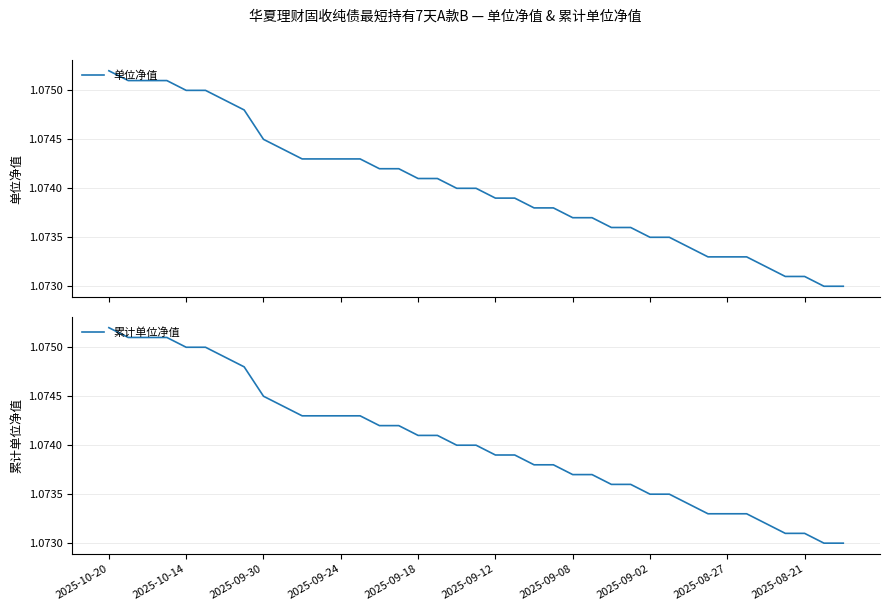

True or false: 单位净值 and 累计单位净值 cross at least once.

False